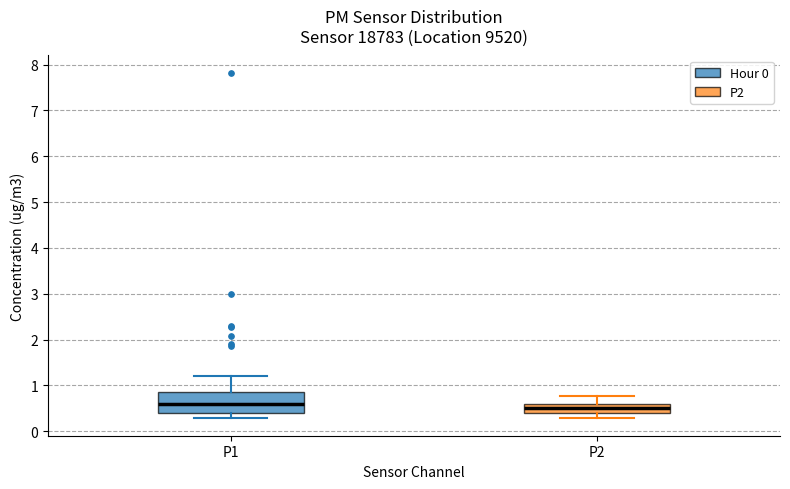

Which box is the tallest, from its lower edge to its upper edge?

P1